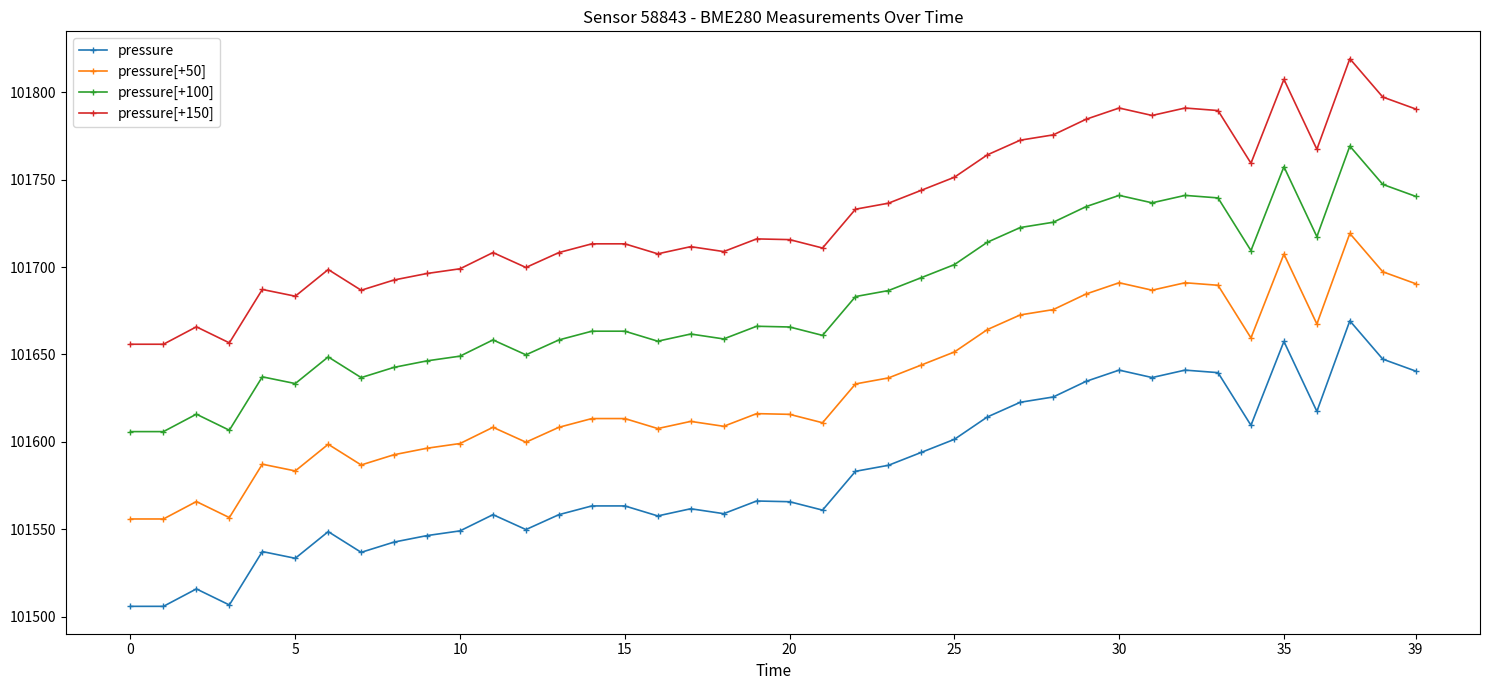

True or false: pressure[+150] and pressure[+100] cross at least once.

False